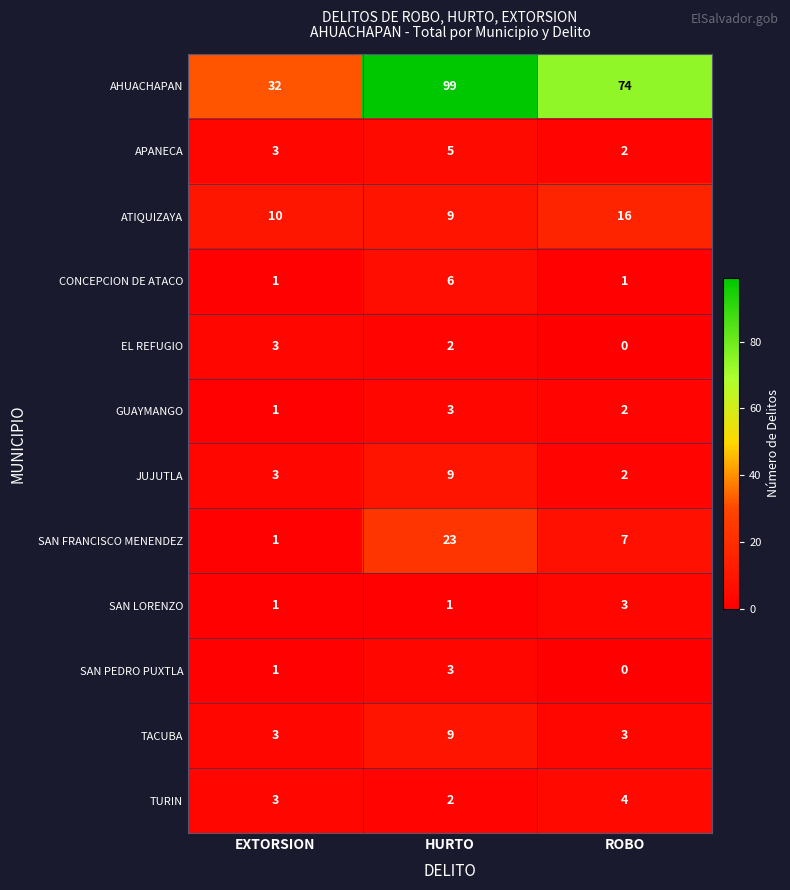

Is it true that SAN LORENZO equals 2 at EXTORSION?

False